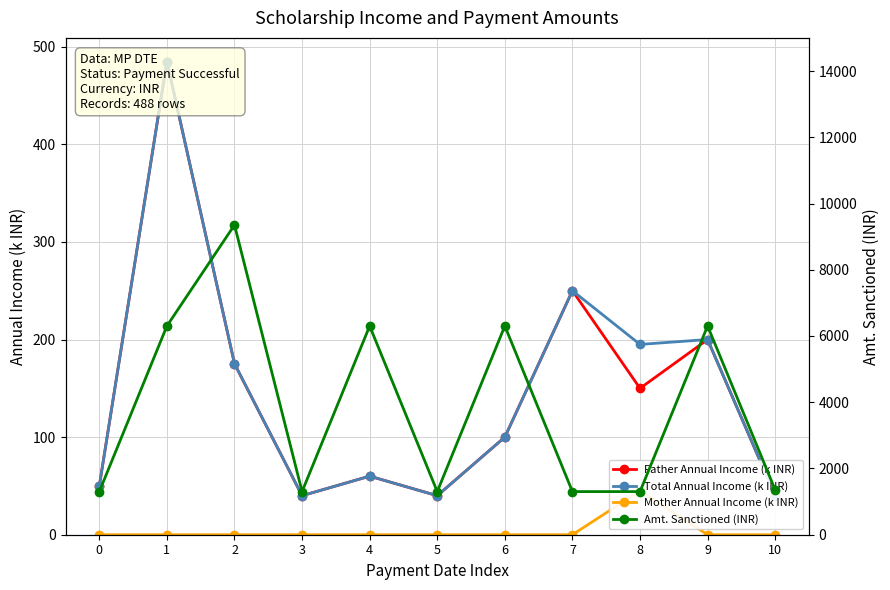

What are all the series names shown in the legend?

Father Annual Income (k INR), Total Annual Income (k INR), Mother Annual Income (k INR), Amt. Sanctioned (INR)